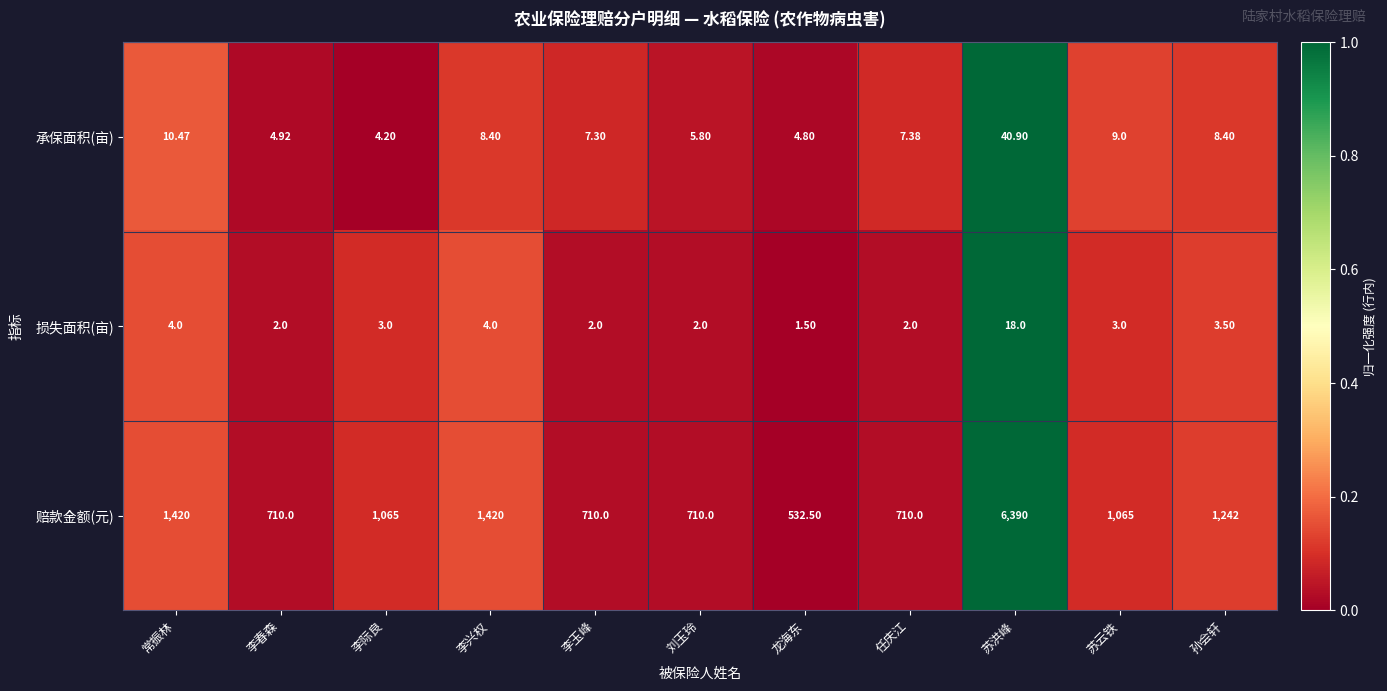

Which series has the largest total across all categories?

赔款金额(元)